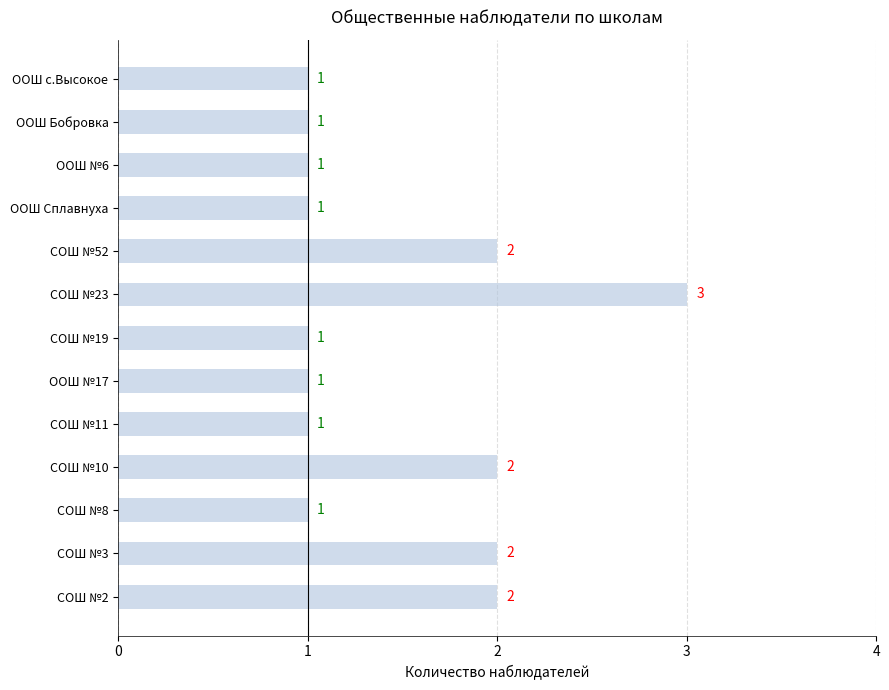

Between ООШ №17 and СОШ №52, which is larger?

СОШ №52